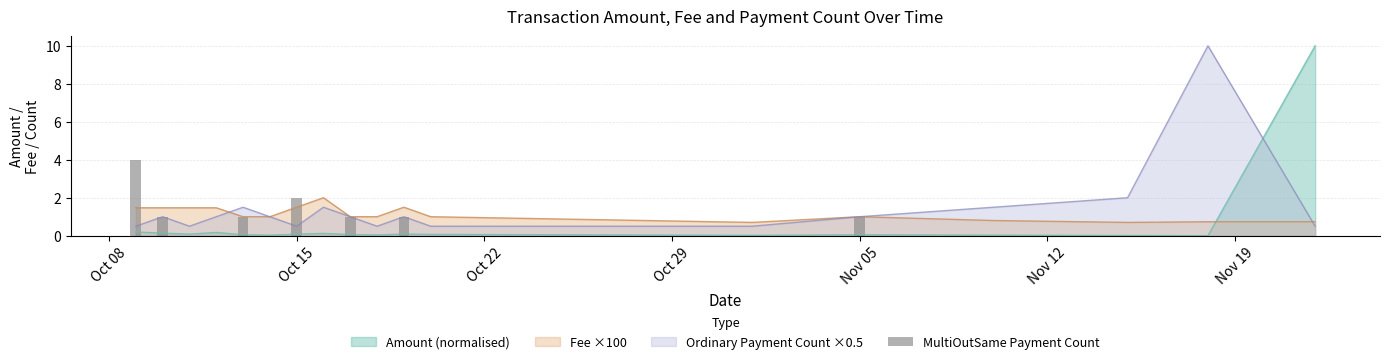

True or false: Amount (normalised) and Fee ×100 intersect in this chart.

True